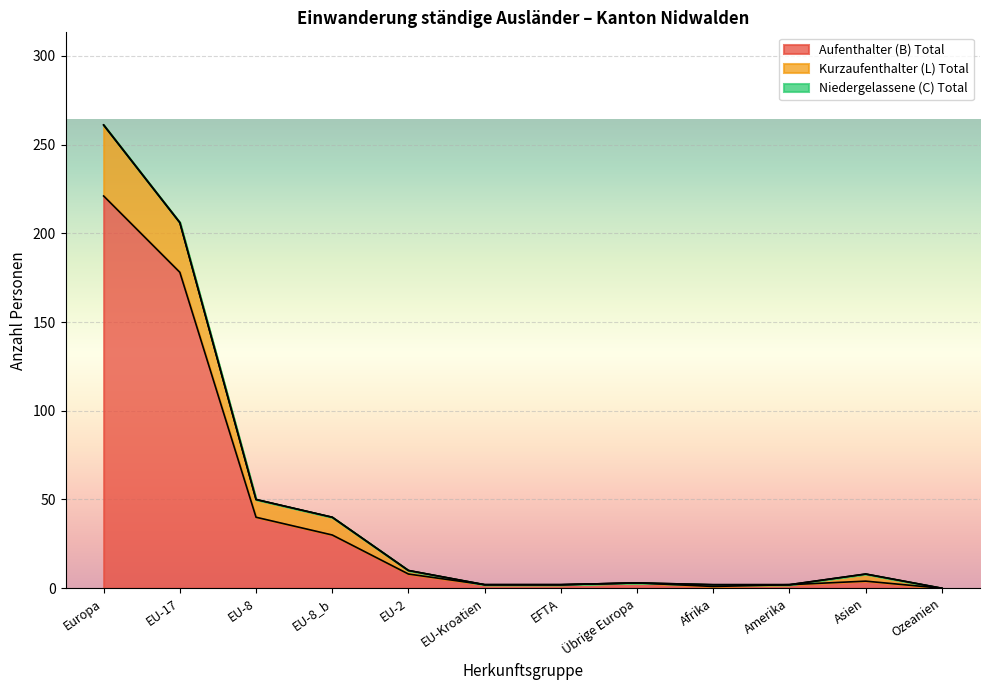

In Kurzaufenthalter (L) Total, how many points are higher than both neighbors (excluding endpoints)?

2